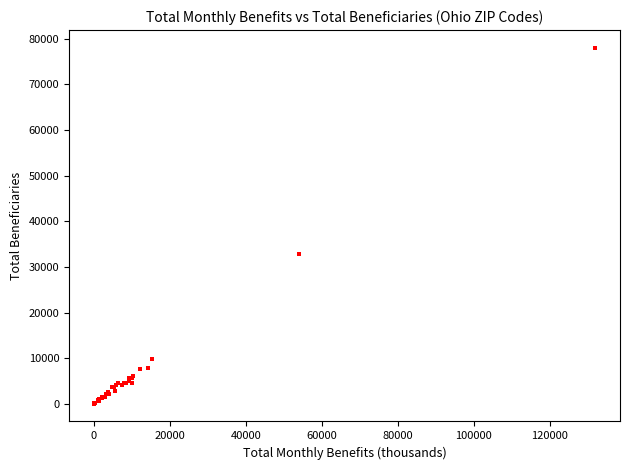

What Y value in the scatter plot is closest to 39012?

32735